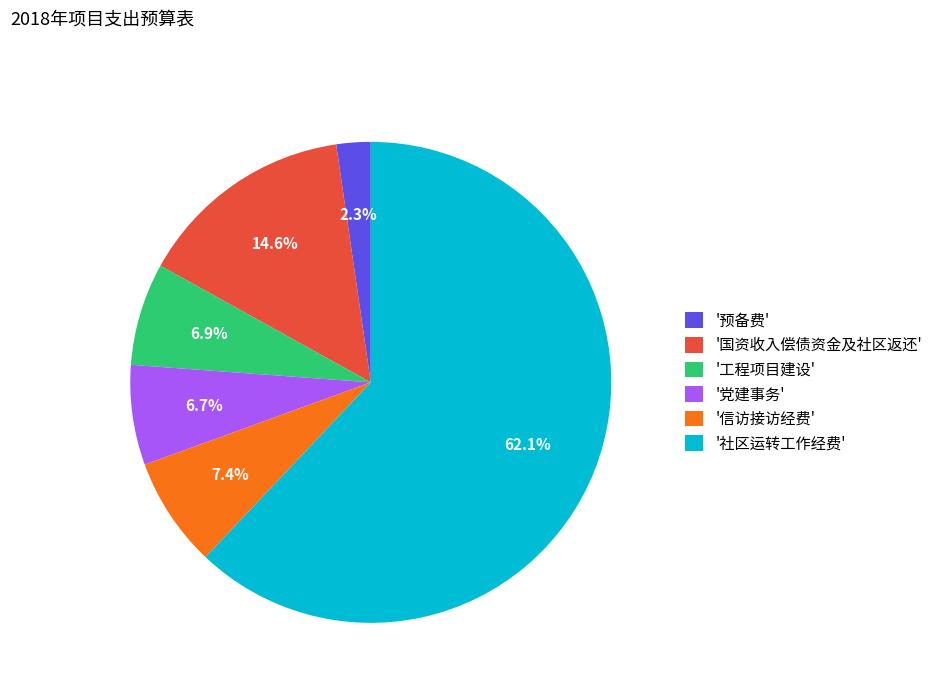

Is the sum of '党建事务' and '社区运转工作经费' greater than half?

Yes